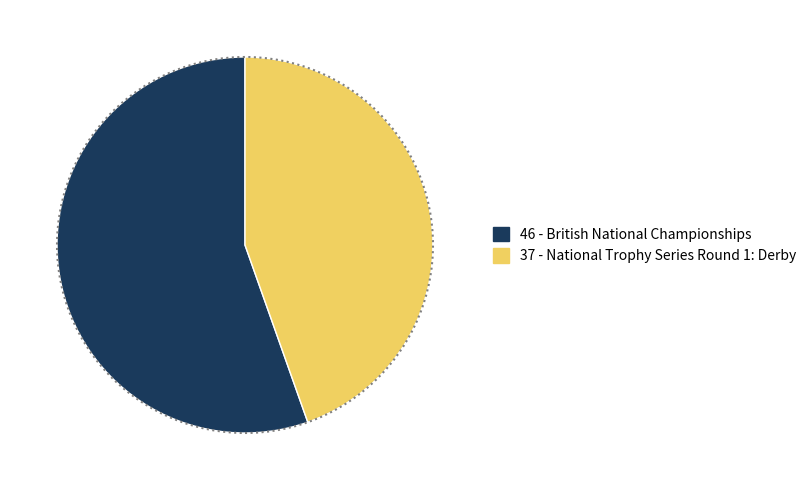

Does any single category account for the majority?

Yes